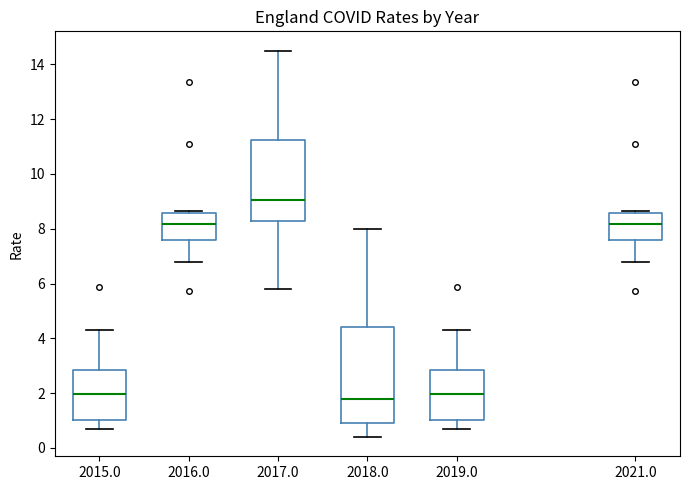

Where is the lower edge of the box at x = 2017.0 on the y-axis? The values are not printed on the chart, so give them approximately, as read against the axis.

8.2